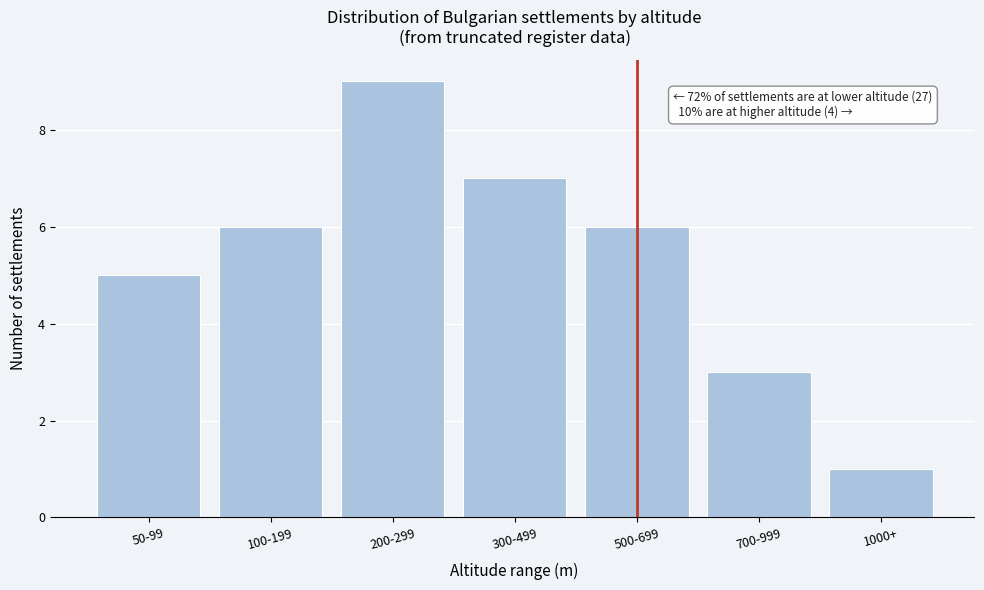

Reading left to right, extract all data points from this chart.

5	6	9	7	6	3	1